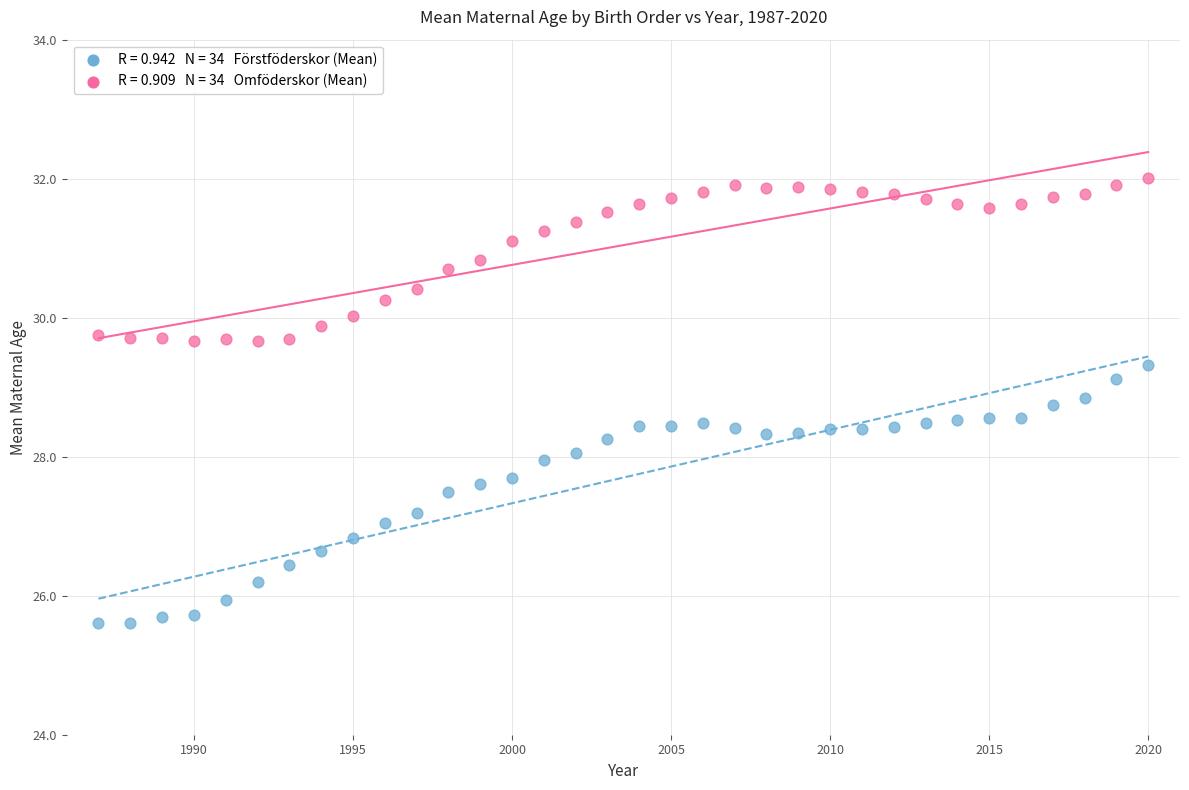

Across all data points, what is the range of X values (max minus min)?

33.0